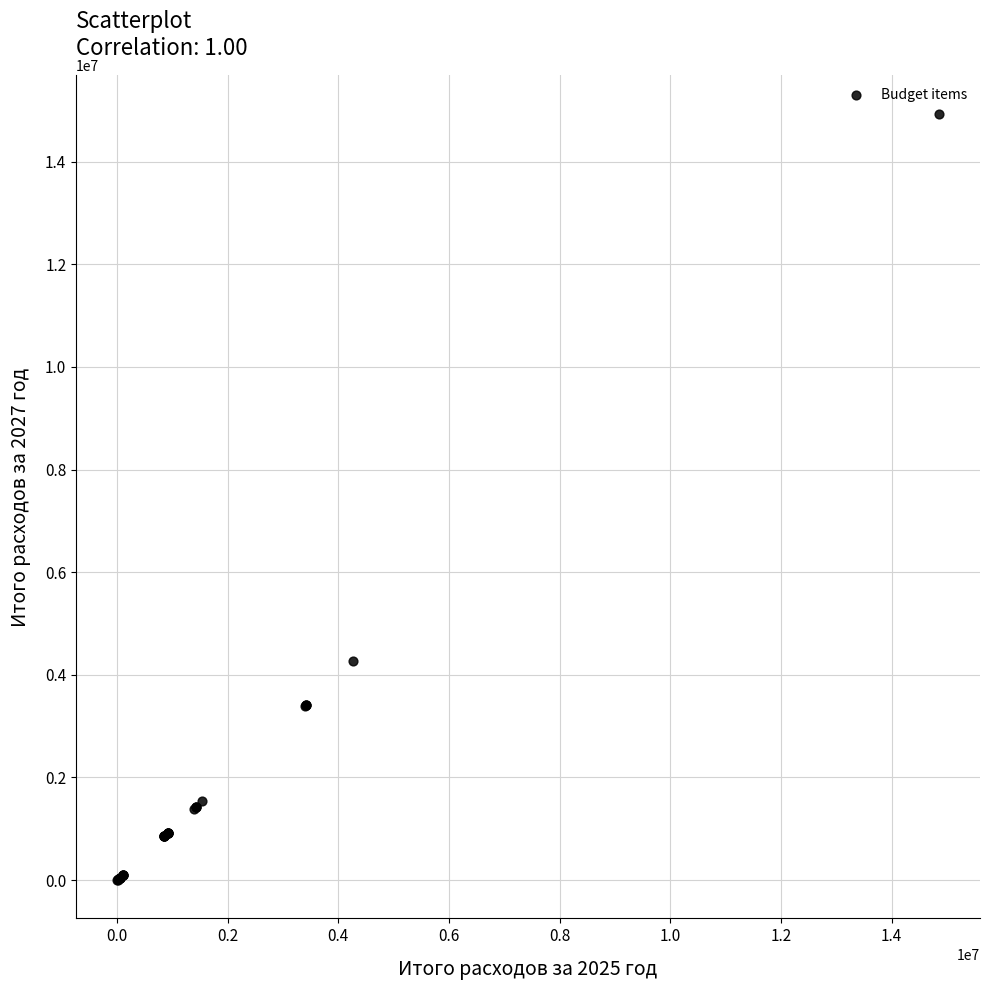

What Y value in the scatter plot is closest to 7467368?

4269026